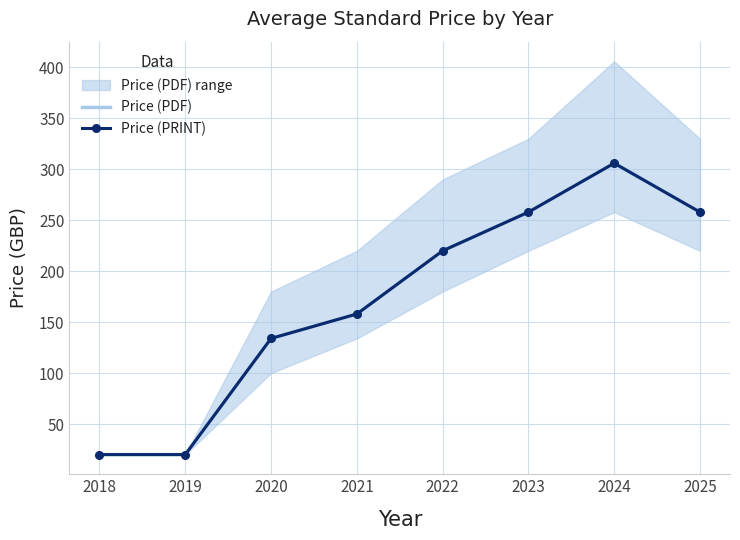

What is the sum of the Price (PRINT) values at 2018 and 2023?

278